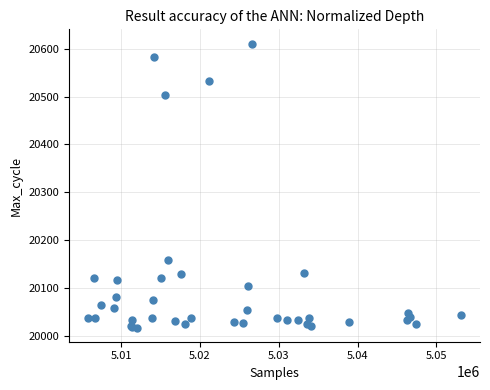

What Y value in the scatter plot is closest to 20314?

20159